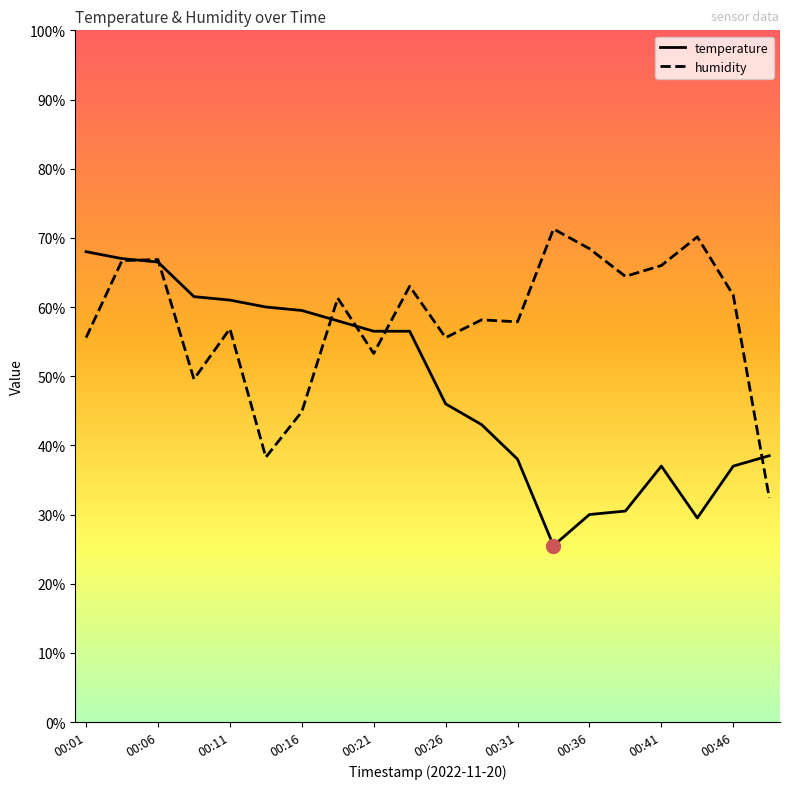

Between which two adjacent categories do humidity and temperature first intersect?

00:03 and 00:06